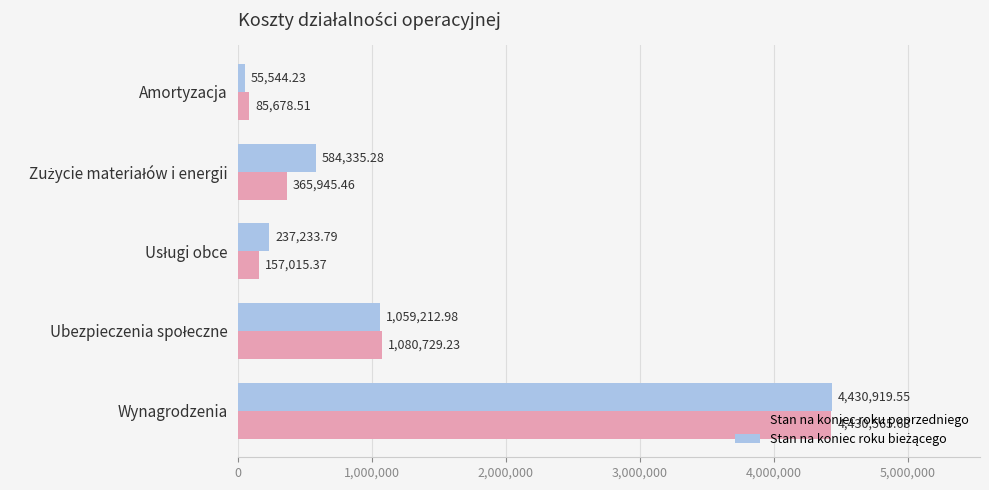

At how many categories does at least one series exceed 127592?

4